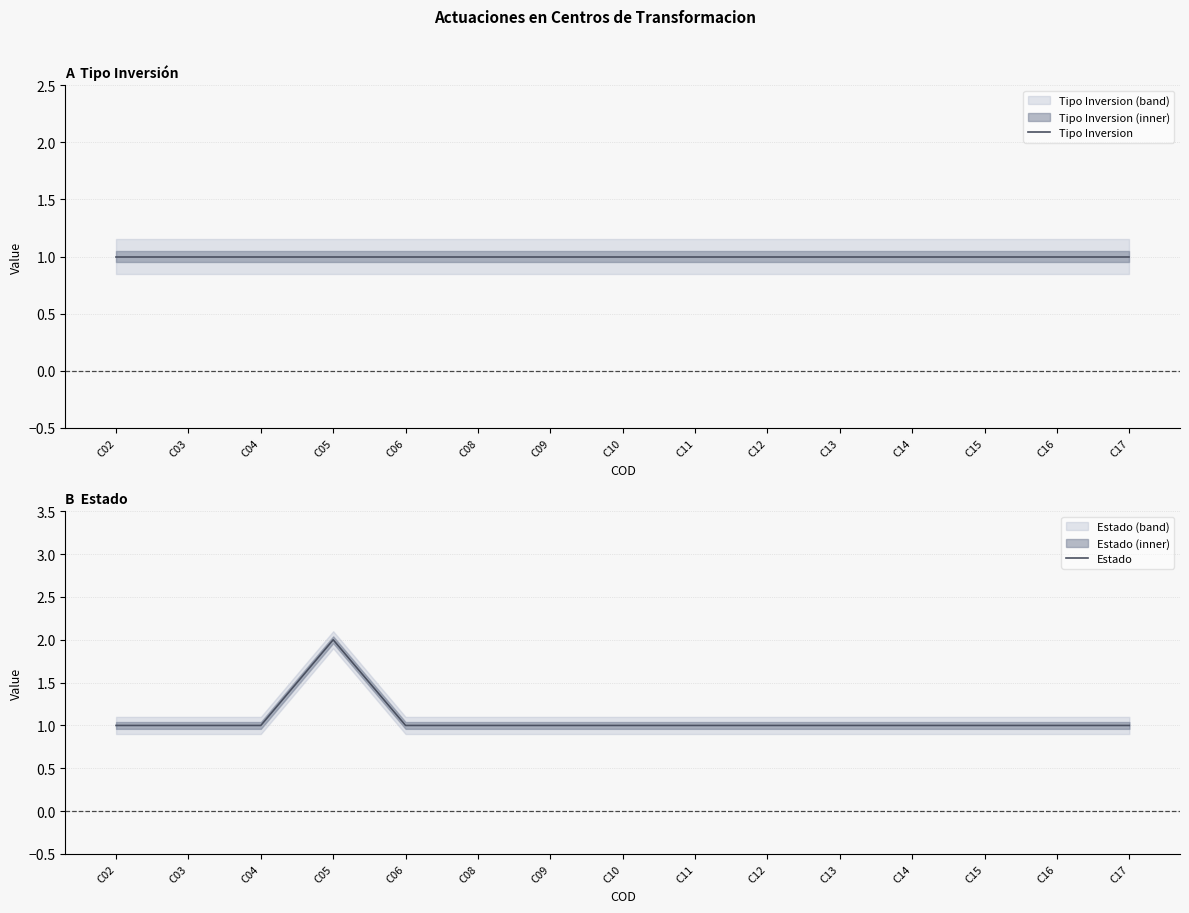

The Estado series shows 0 at C02. True or false?

False